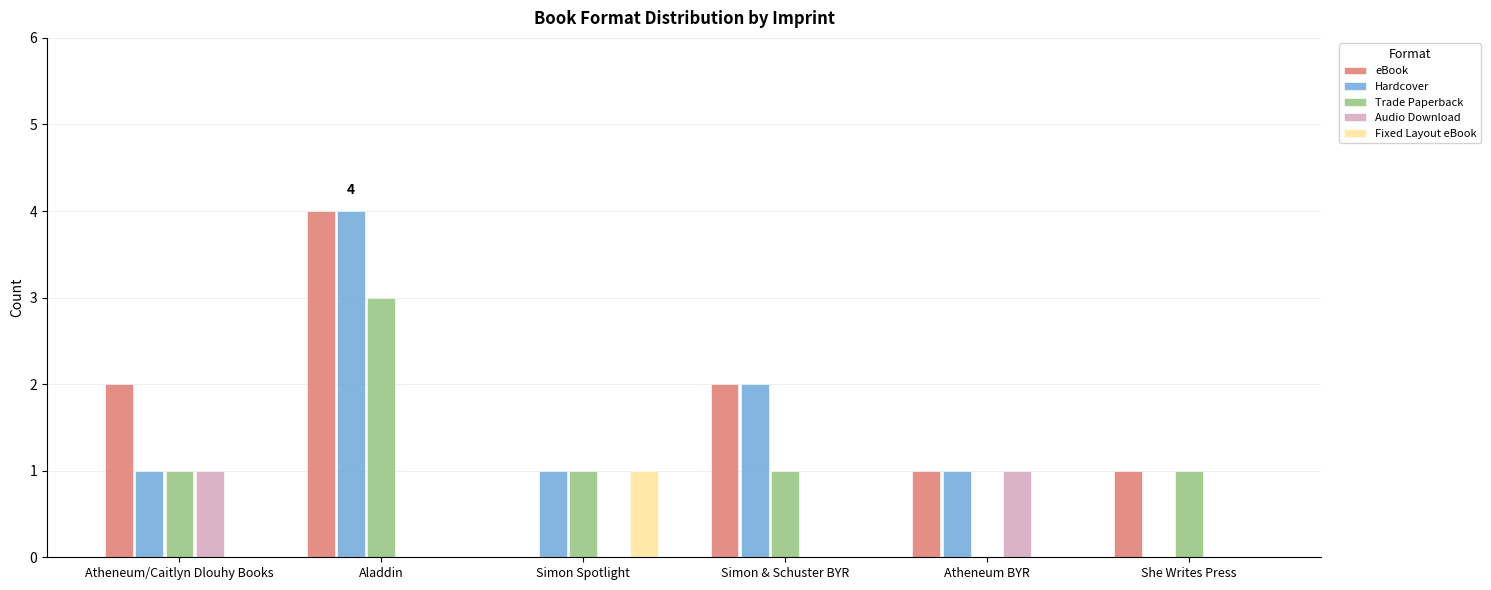

Count the number of data series in this chart.

5